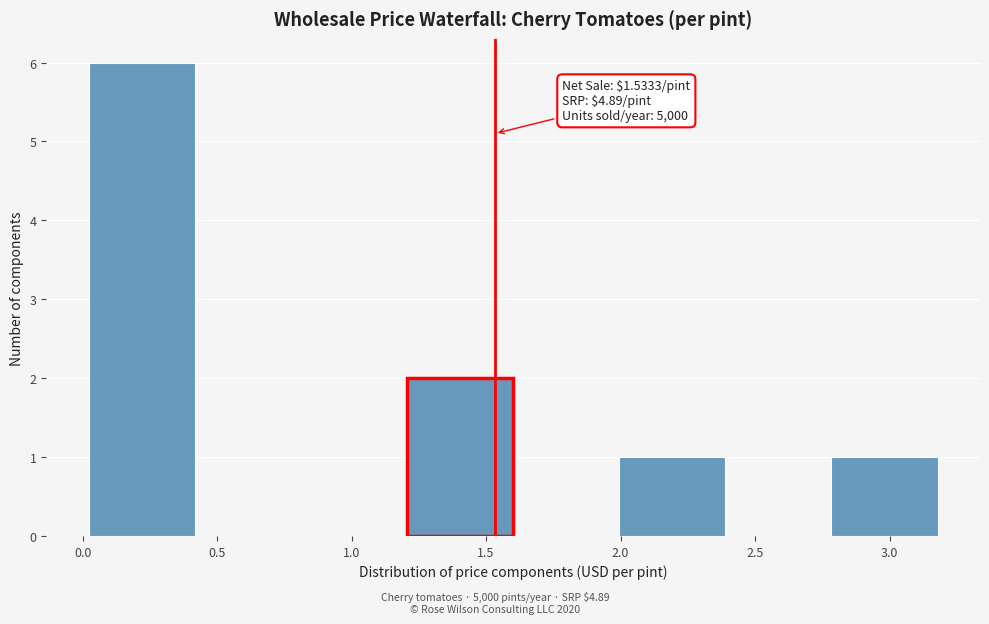

Over which range of the x-axis is the bar tallest?

0.0 to 0.4